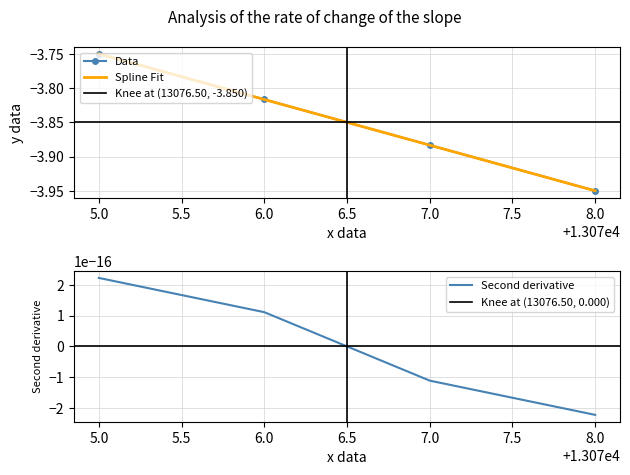

True or false: Data has more than 1 points higher than both neighbors.

False